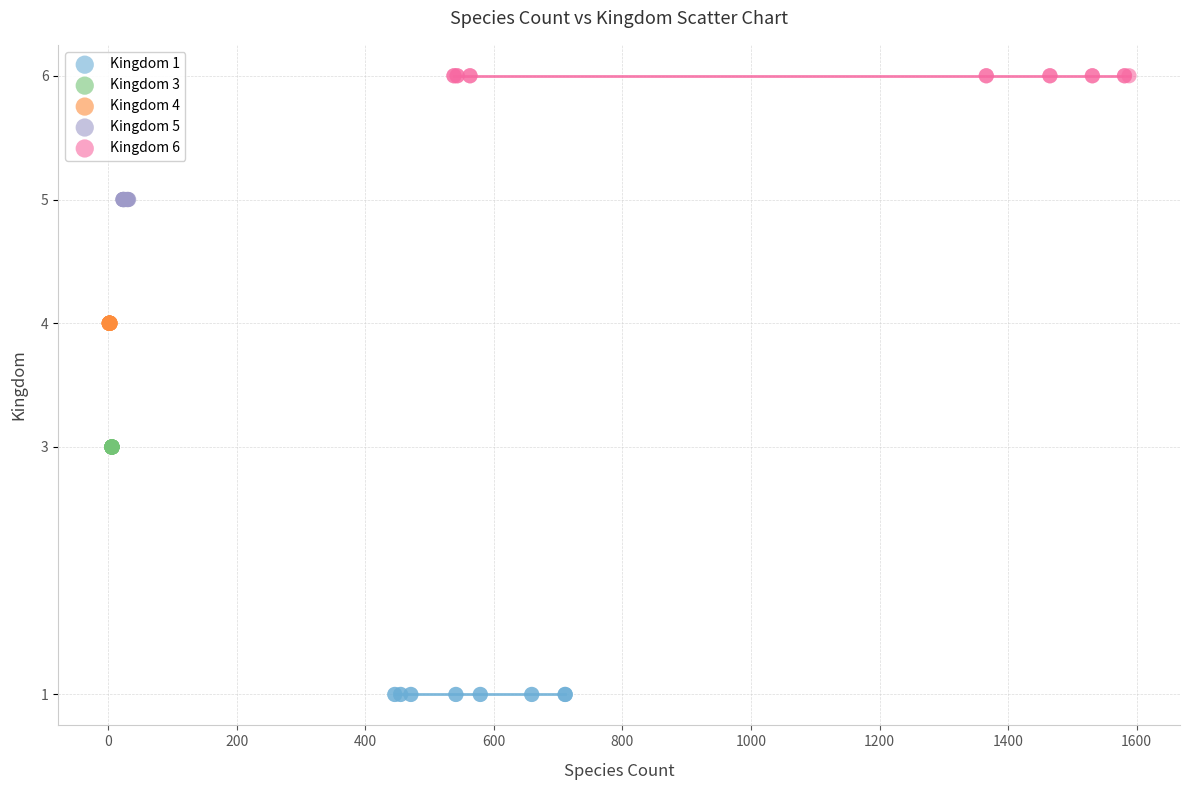

What are all the series names shown in the legend?

Kingdom 1, Kingdom 3, Kingdom 4, Kingdom 5, Kingdom 6